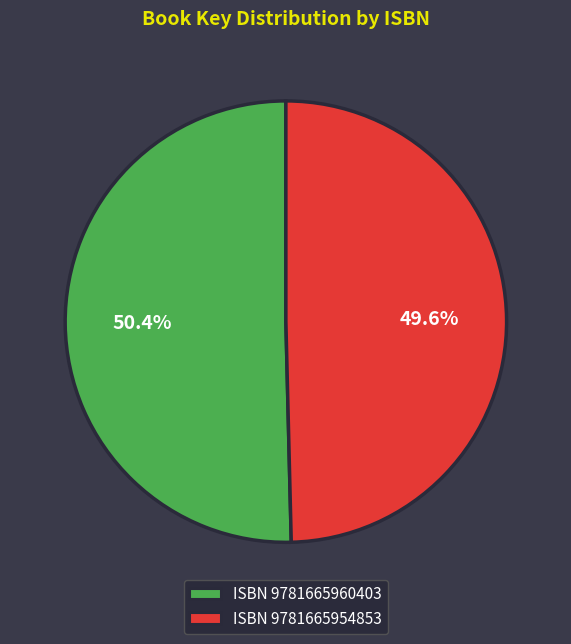

Which category has the biggest portion of the pie?

ISBN 9781665960403